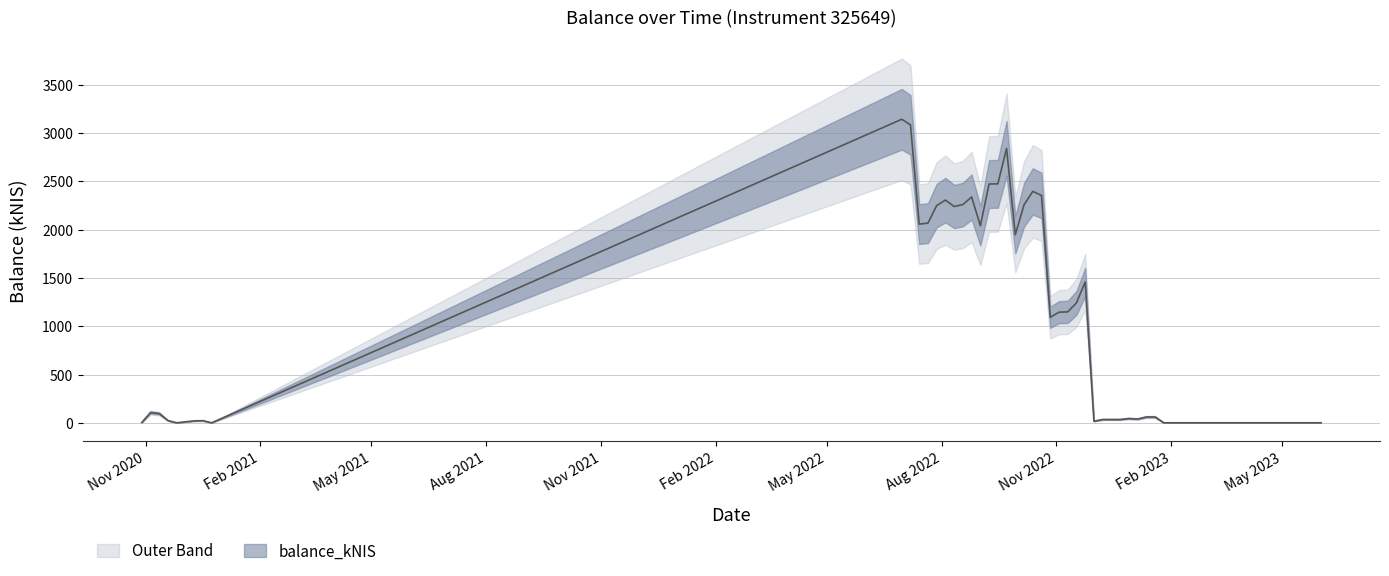

What is the label of the 19th point from the left?

2022-09-08